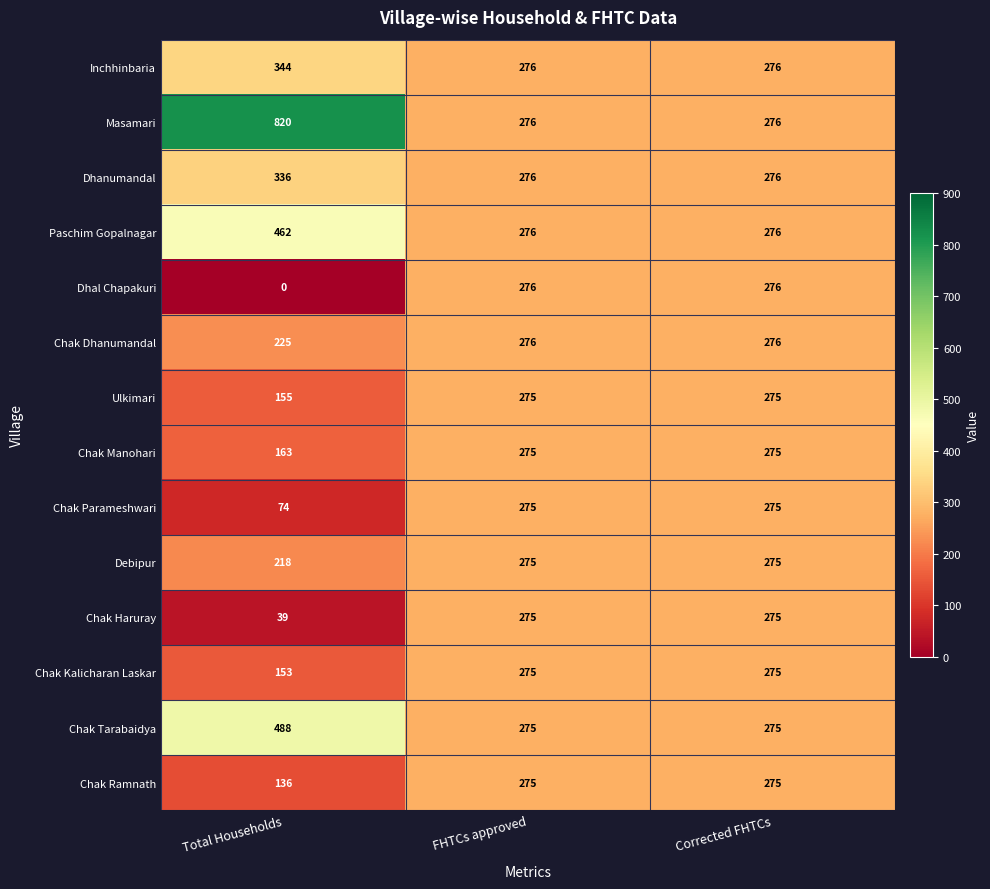

Is it true that Inchhinbaria equals 602 at Total Households?

False